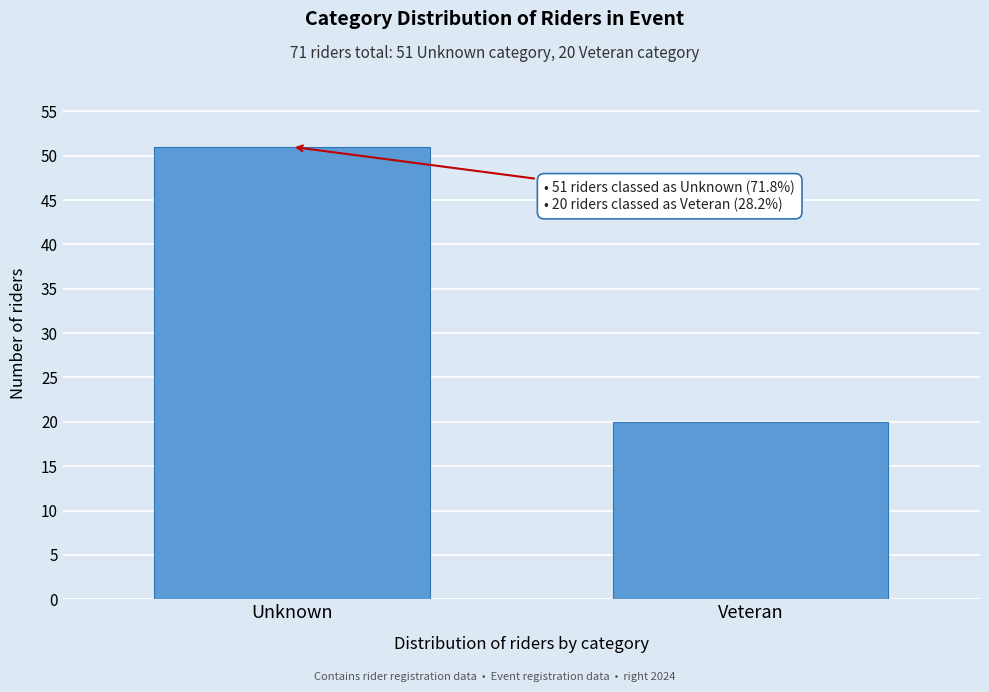

Reading left to right, list all the values displayed in this chart.

Unknown=51	Veteran=20